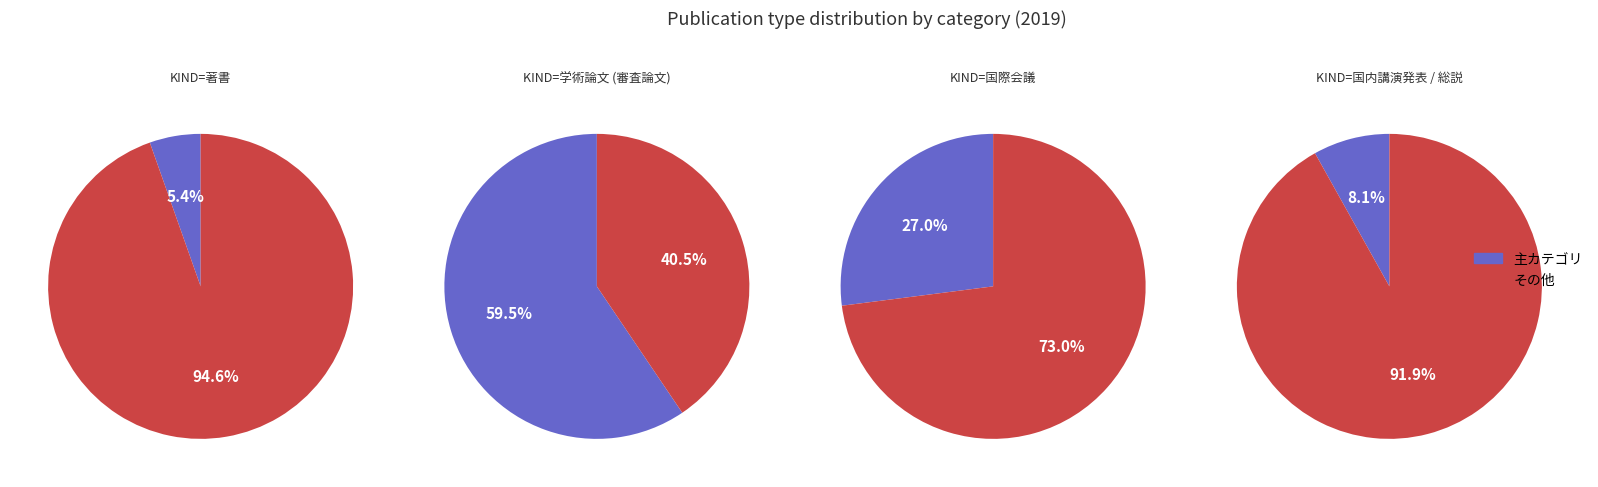

Is there any slice that represents more than half of the pie?

Yes